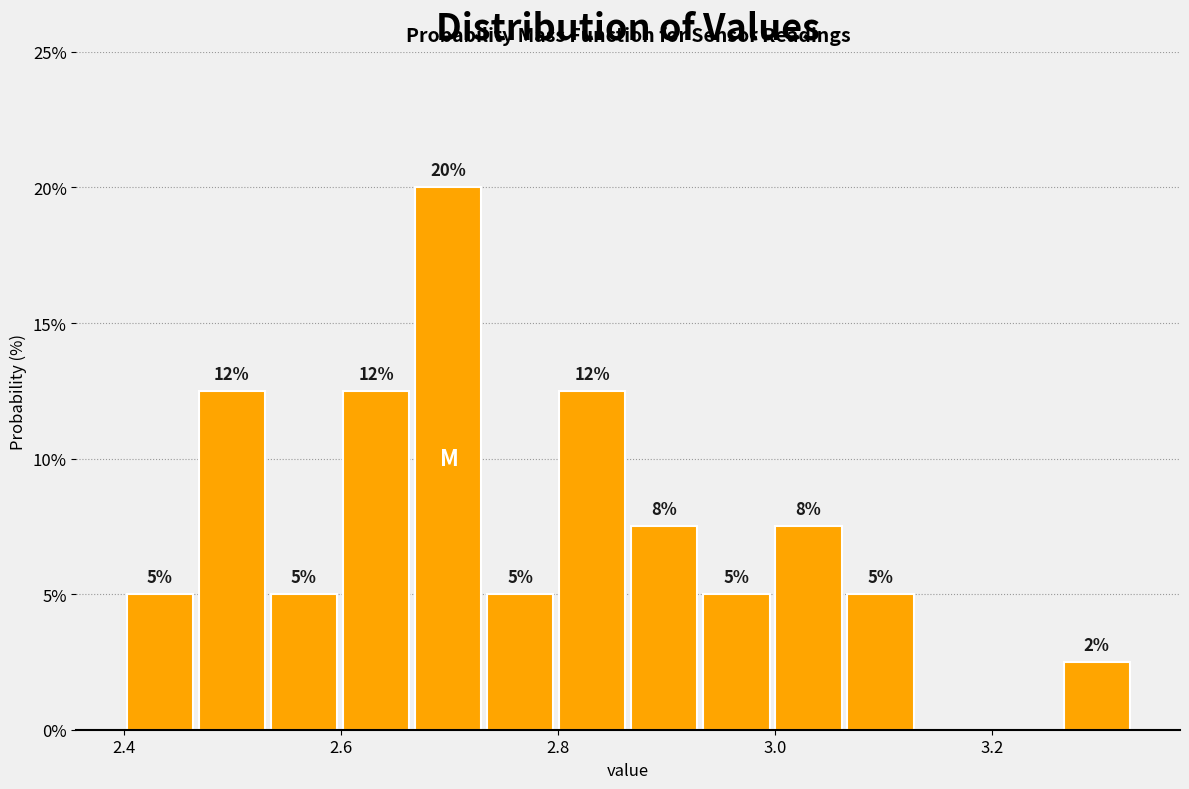

Read against the x-axis, roughly where is the centre of the tallest bar?

2.70